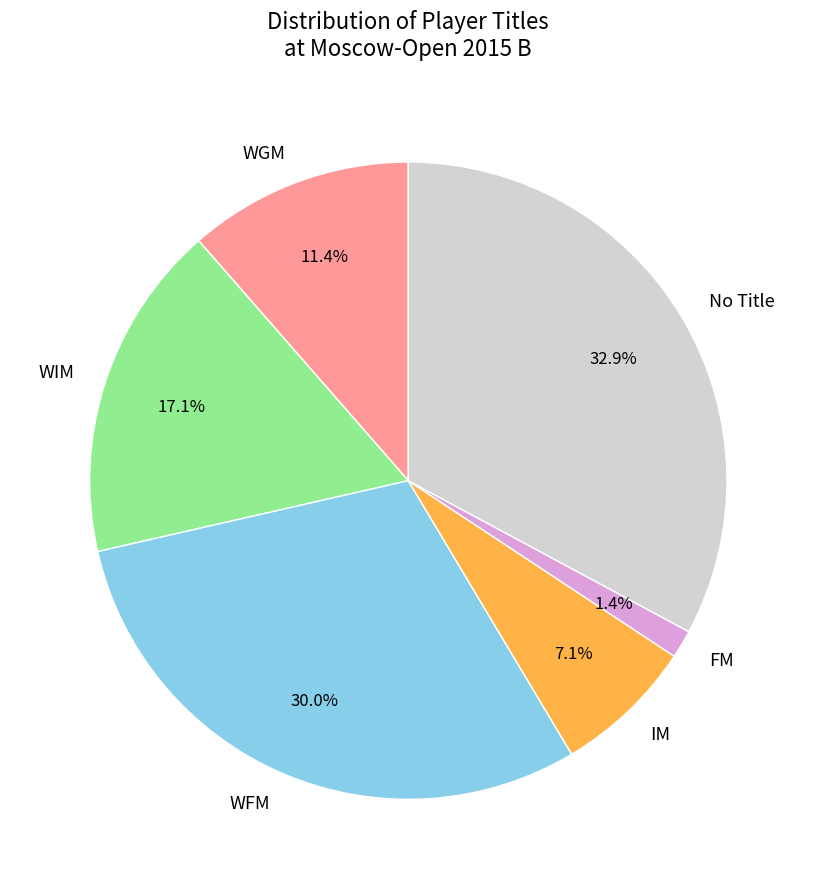

Which slice is the smallest?

FM